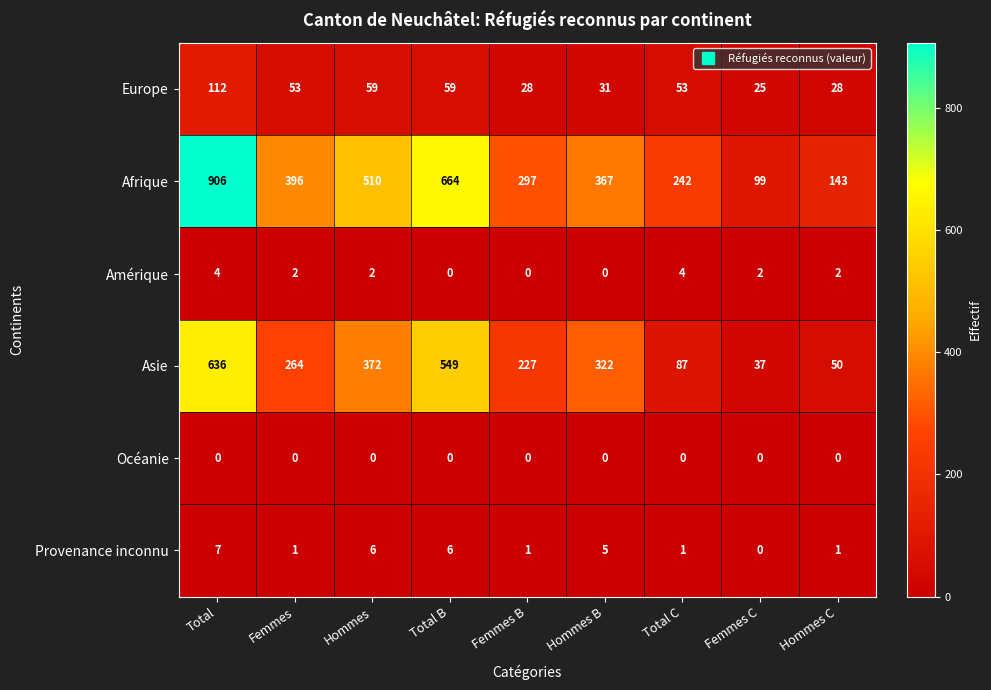

What is the total value across all series at Hommes?

949